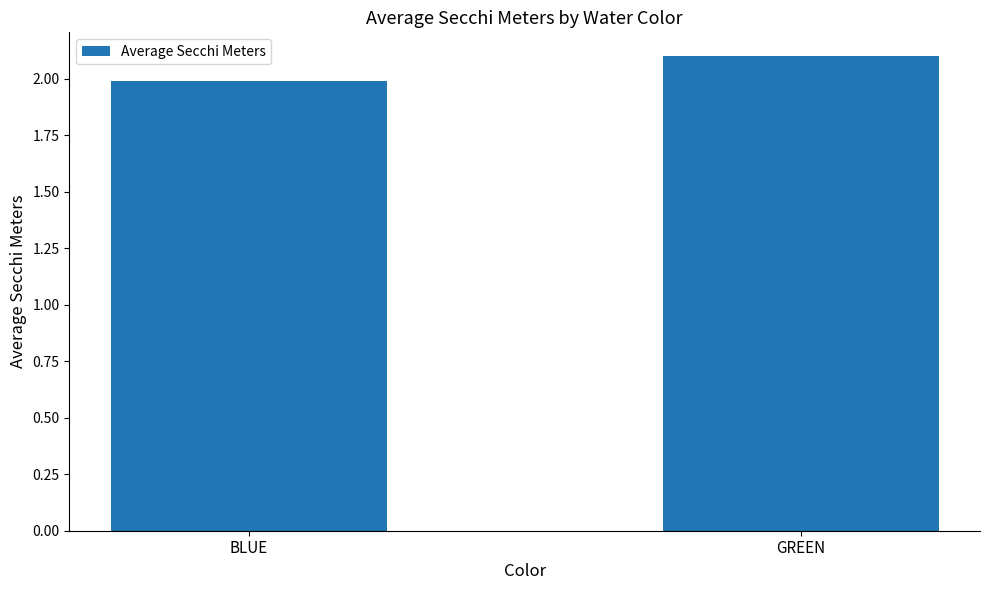

Reading left to right, list all the values displayed in this chart.

2.0	2.1